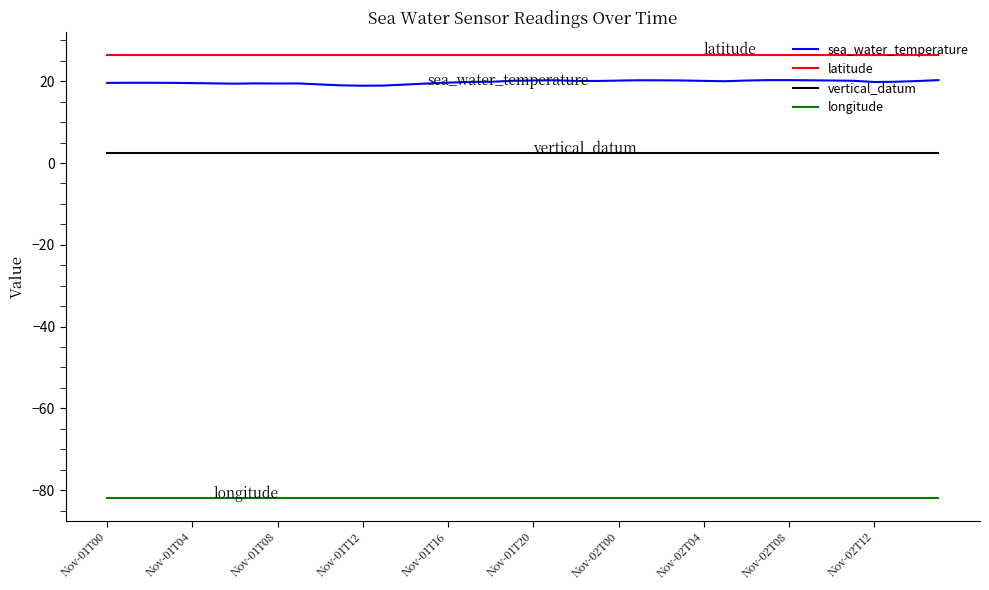

What are all the series names shown in the legend?

sea_water_temperature, latitude, vertical_datum, longitude